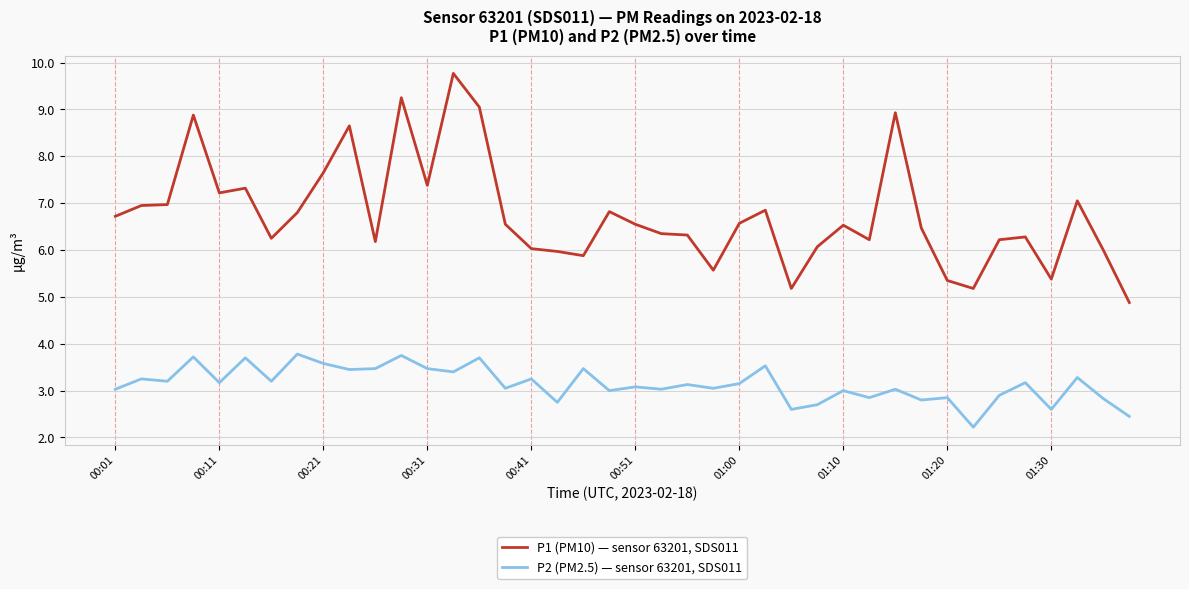

How many series are shown in this chart?

2